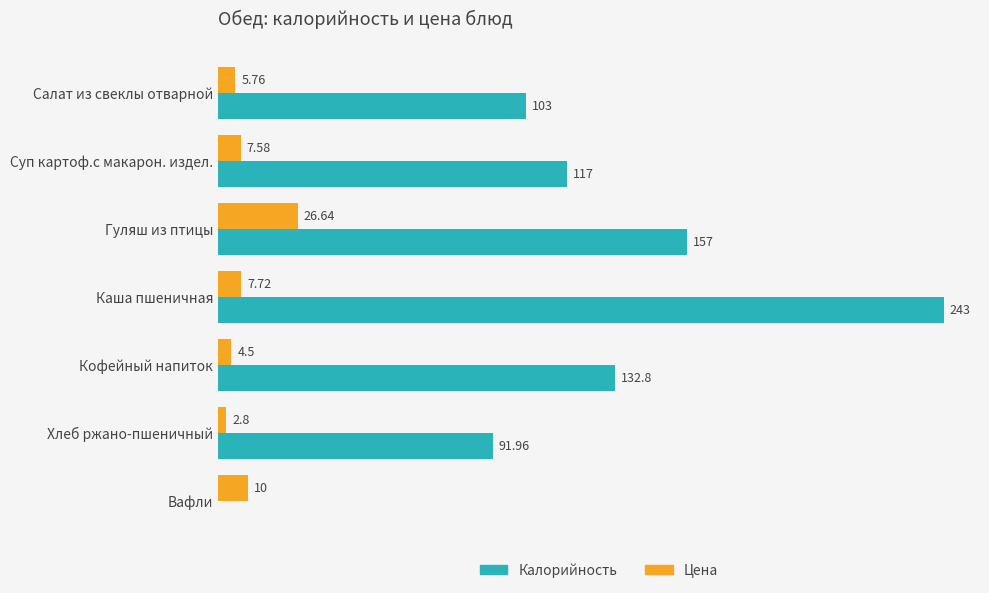

At which category is the sum across all series the highest?

Каша пшеничная